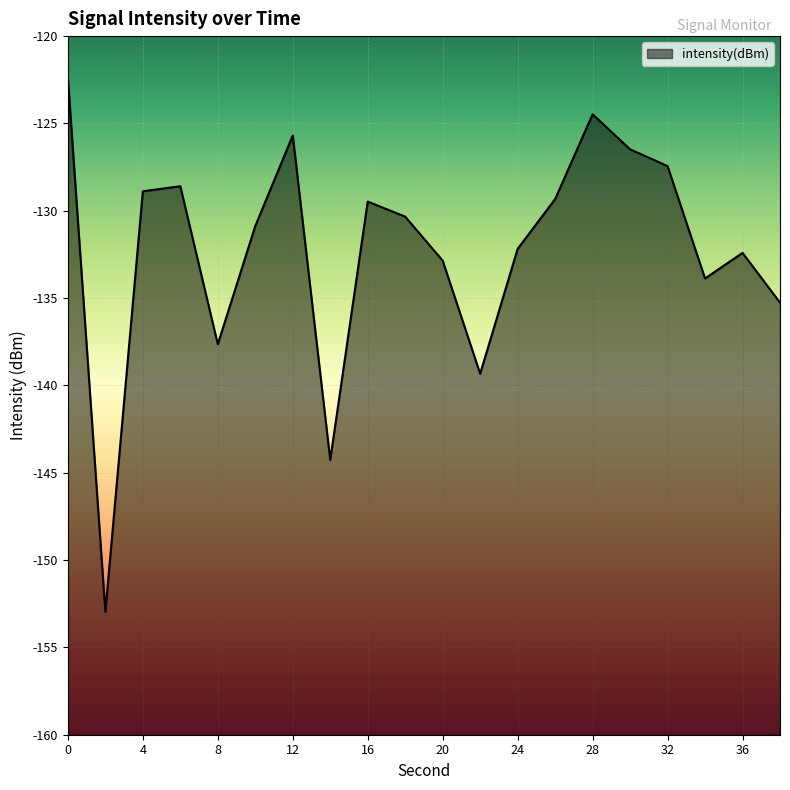

Which label corresponds to the smallest value in the chart?

2